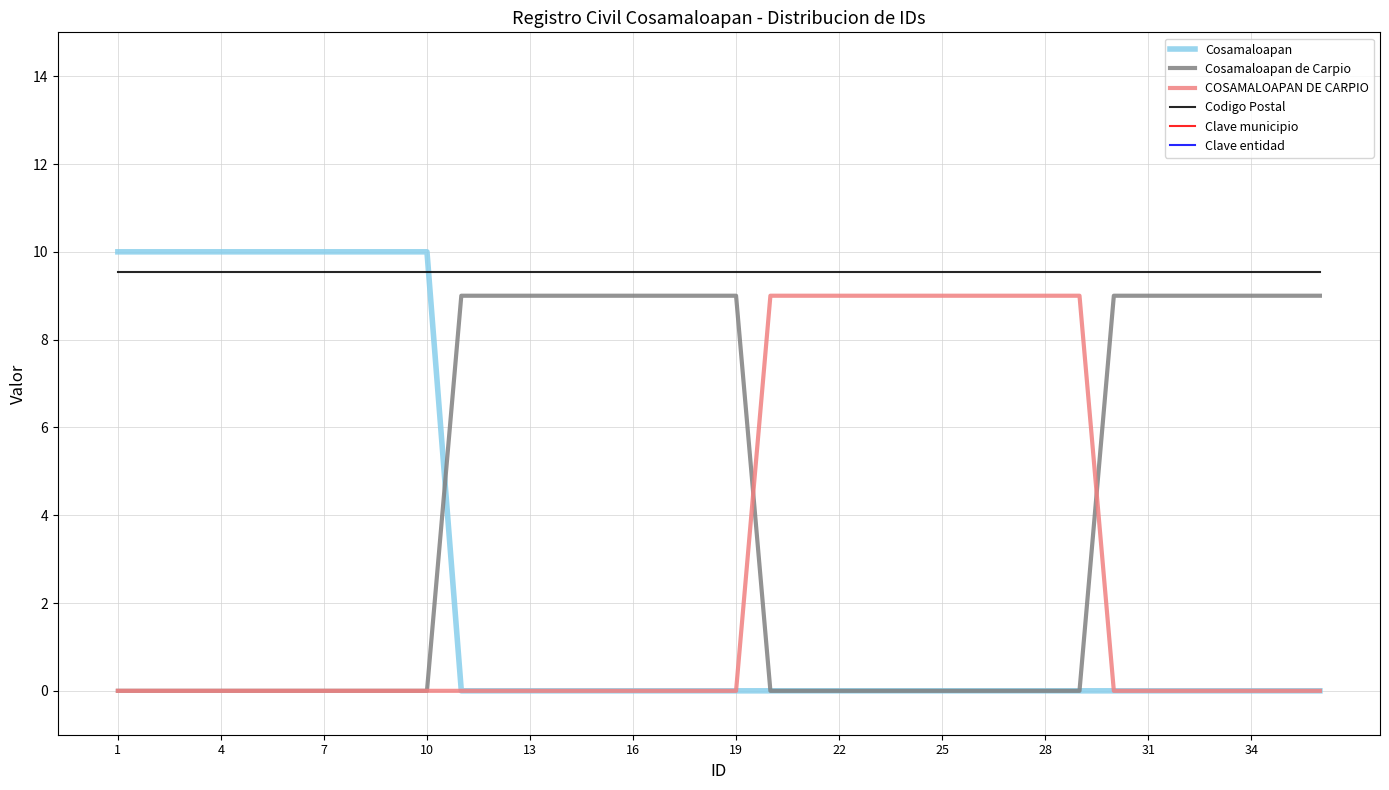

True or false: Clave entidad and Codigo Postal intersect in this chart.

False